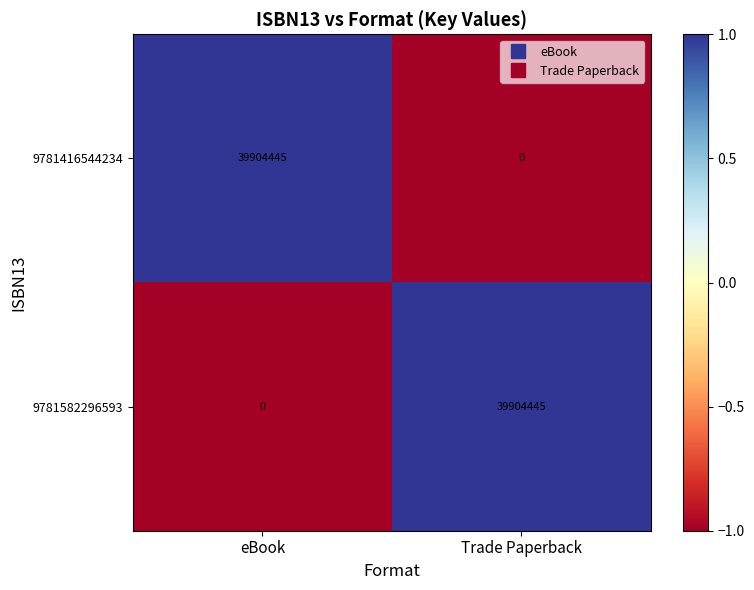

Rank the series at eBook from highest to lowest value.

9781416544234, 9781582296593